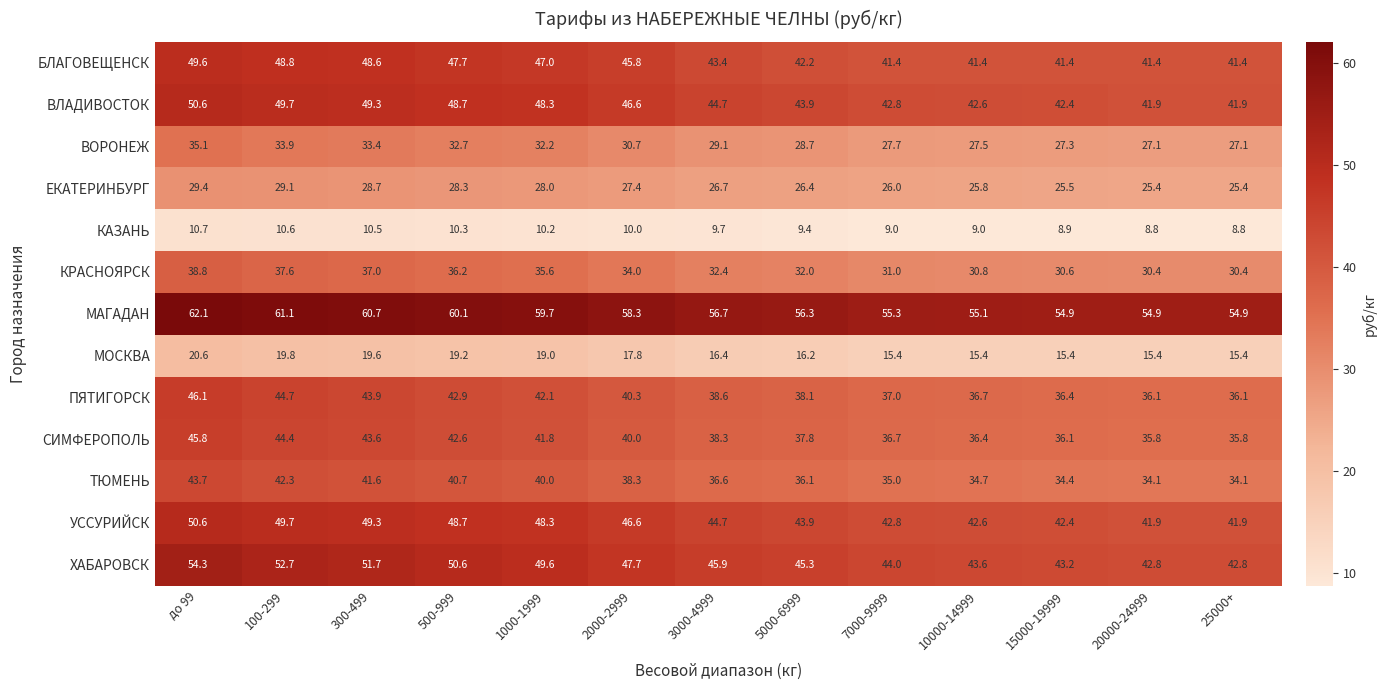

Which series has the largest total across all categories?

МАГАДАН